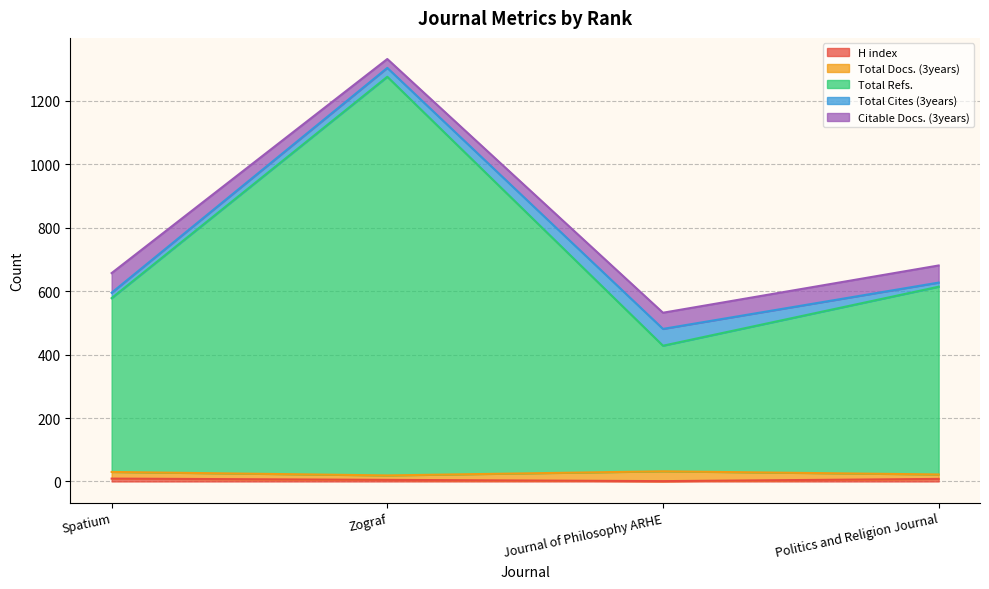

At which category is the sum across all series the highest?

Zograf